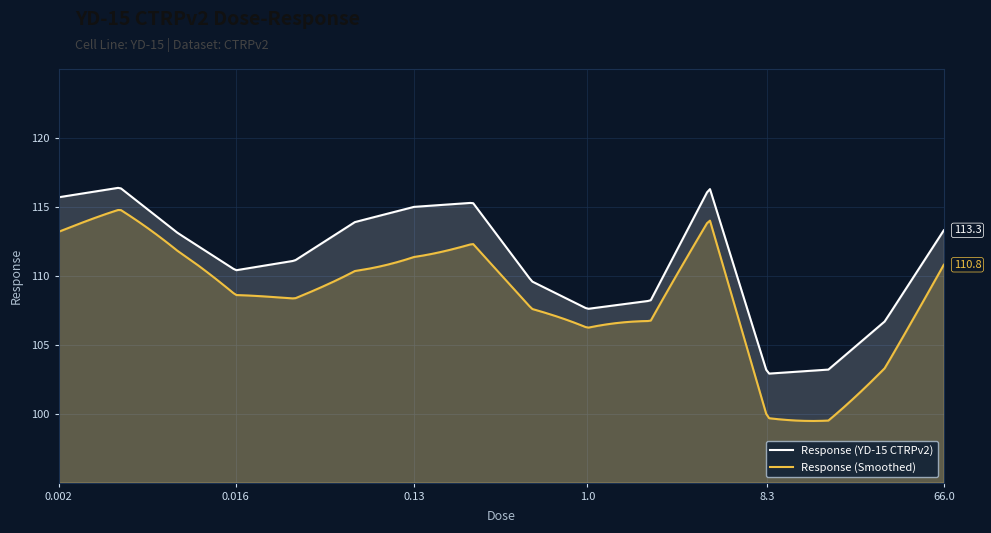

True or false: there are more than 0 points higher than both neighbors.

True